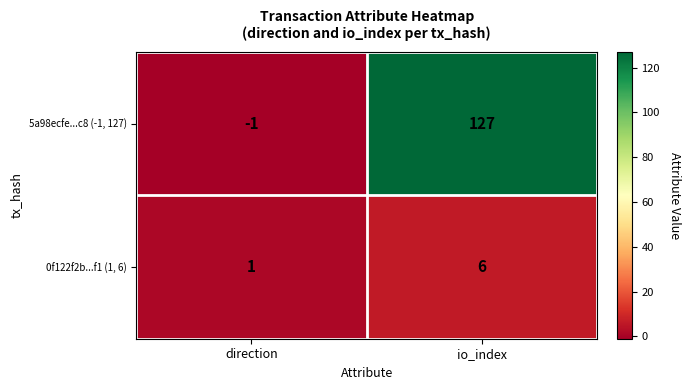

What is the difference between the 0f122f2b...f1 (1, 6) values at io_index and direction?

5